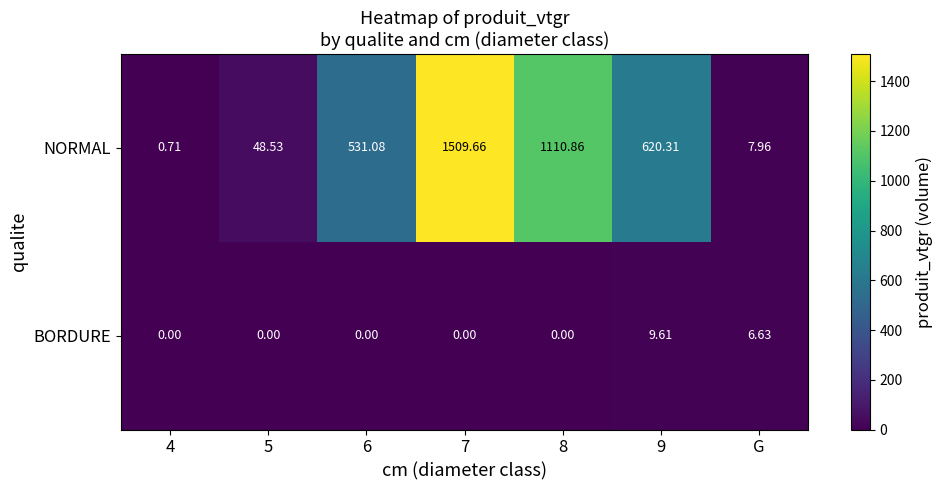

Rank the series by their maximum value, from lowest to highest.

BORDURE, NORMAL